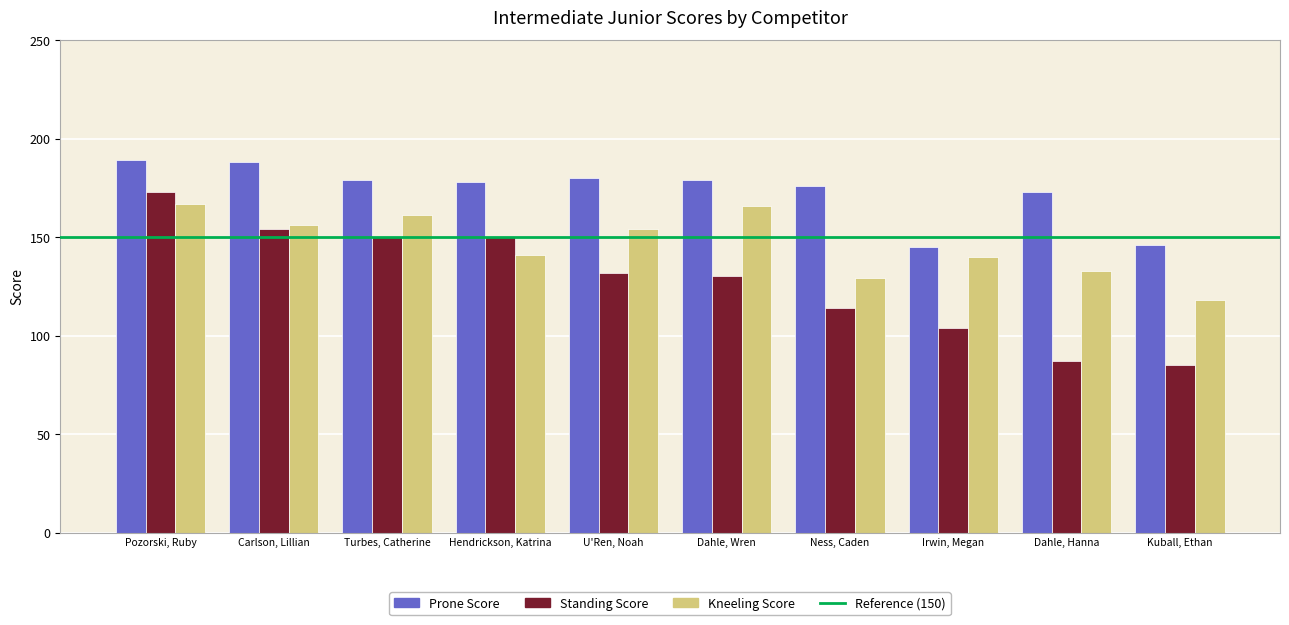

What is the difference between the maximum and minimum values in the Standing Score series?

88